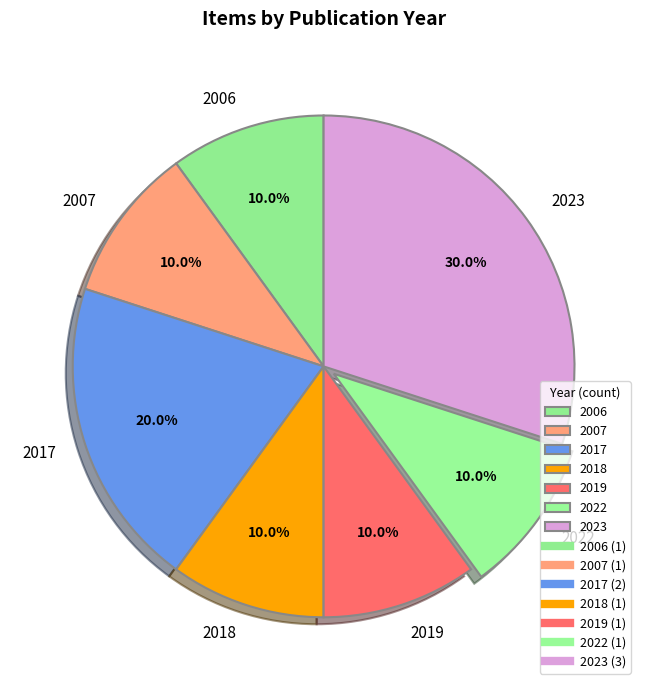

How much of the chart is everything except 2023?

70.0%